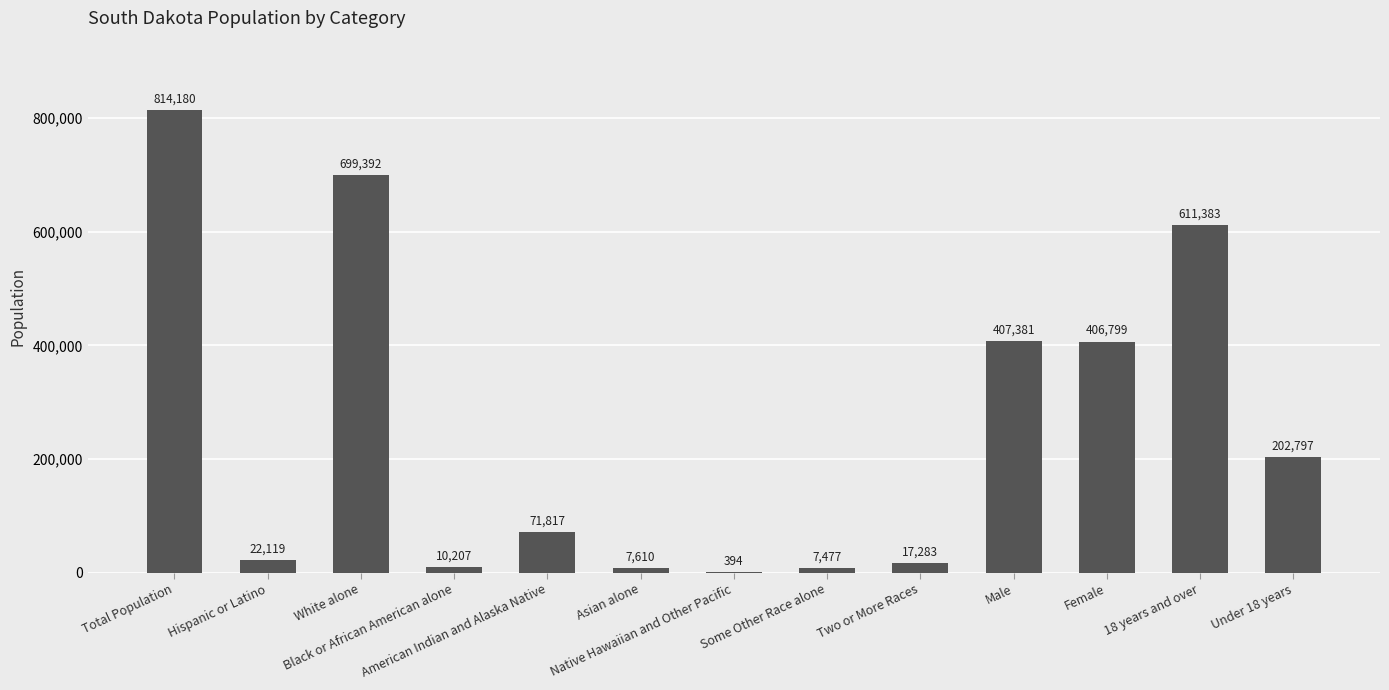

What is the maximum value shown in the chart?

814180